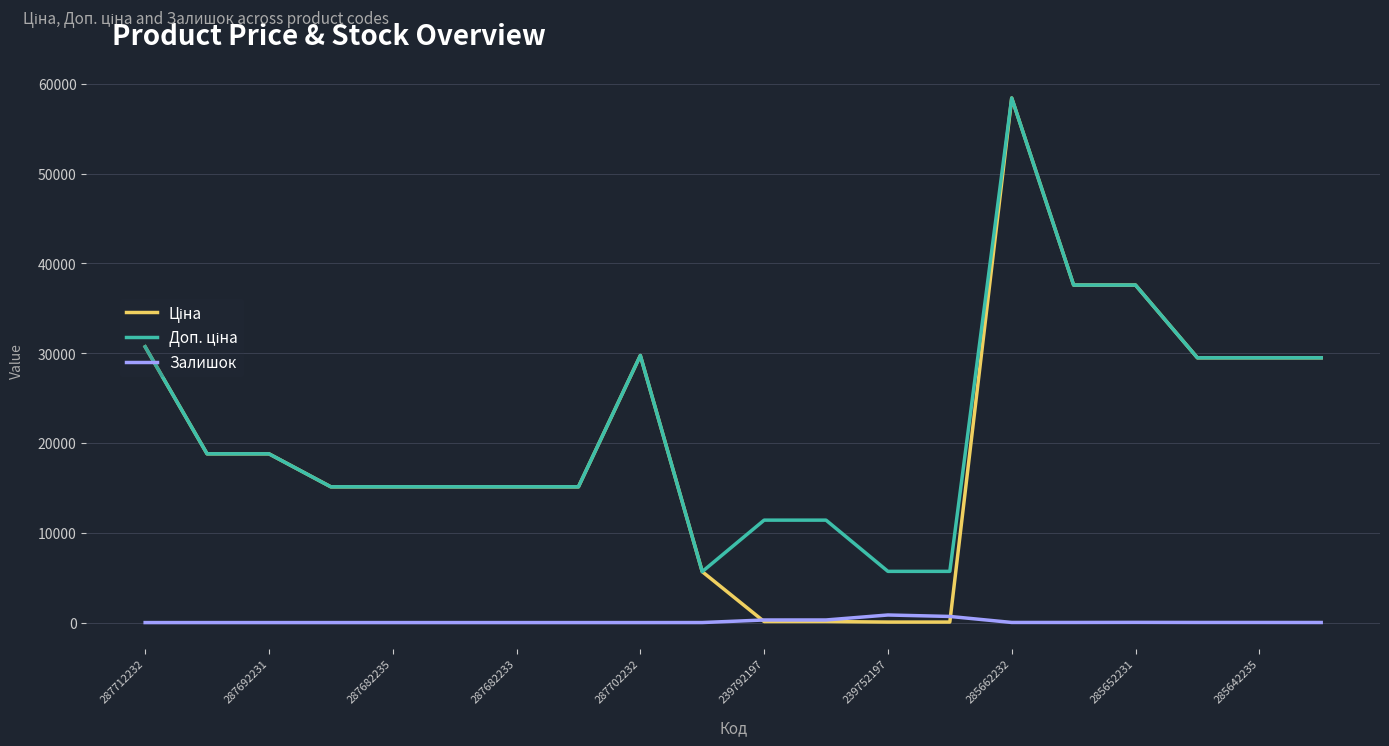

How many interior local peaks does the Доп. ціна series have?

2